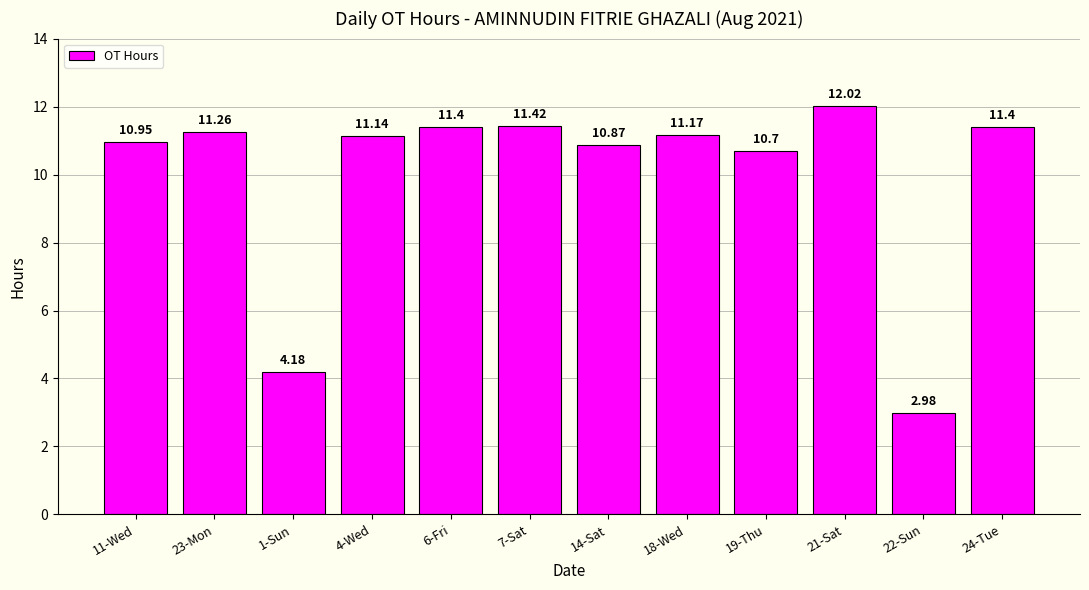

What is the sum of all values?

119.5